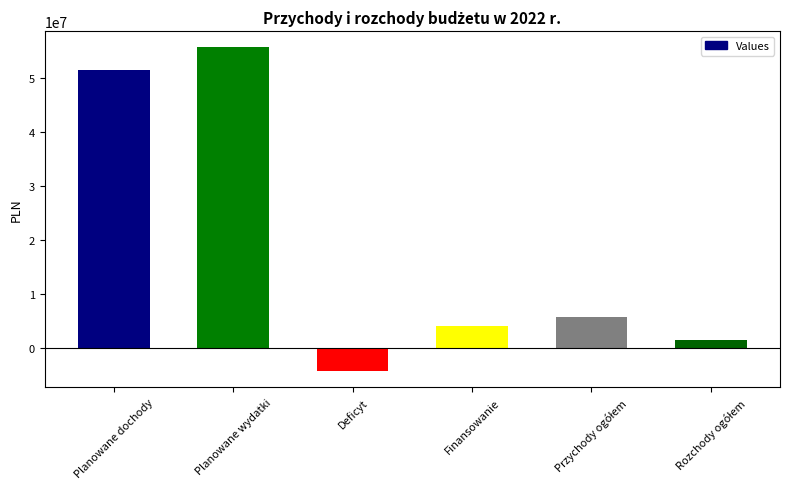

How many positive values are there?

5